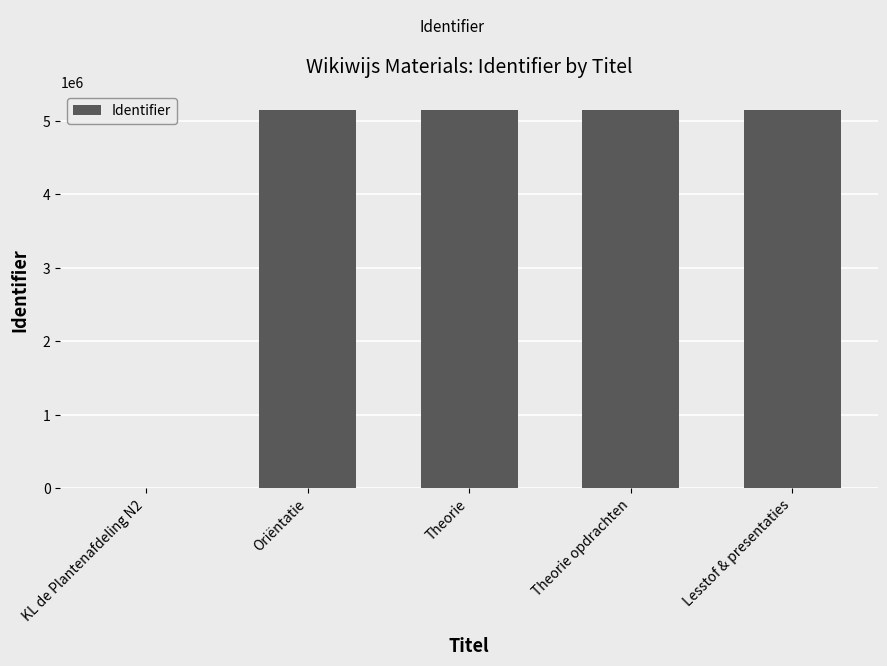

What is the sum of the values at Lesstof & presentaties and Theorie?

10281925